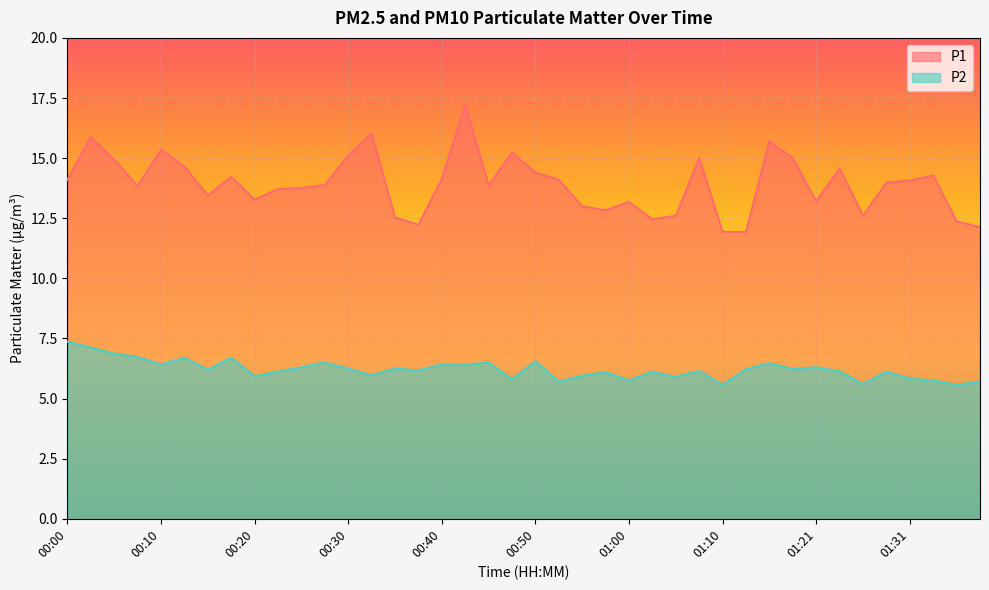

At which label does P1 first exceed 13?

00:00